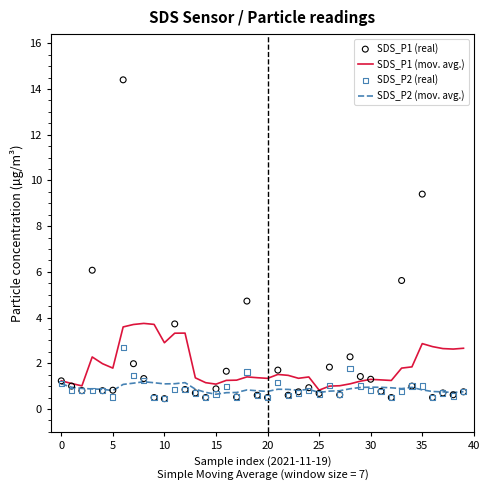

True or false: SDS_P1 (mov. avg.) has a value of 1.3 at 20.

True